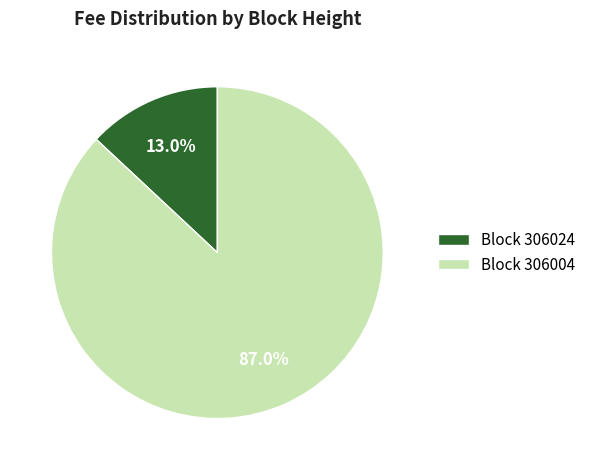

How much of the chart is everything except Block 306004?

13.0%